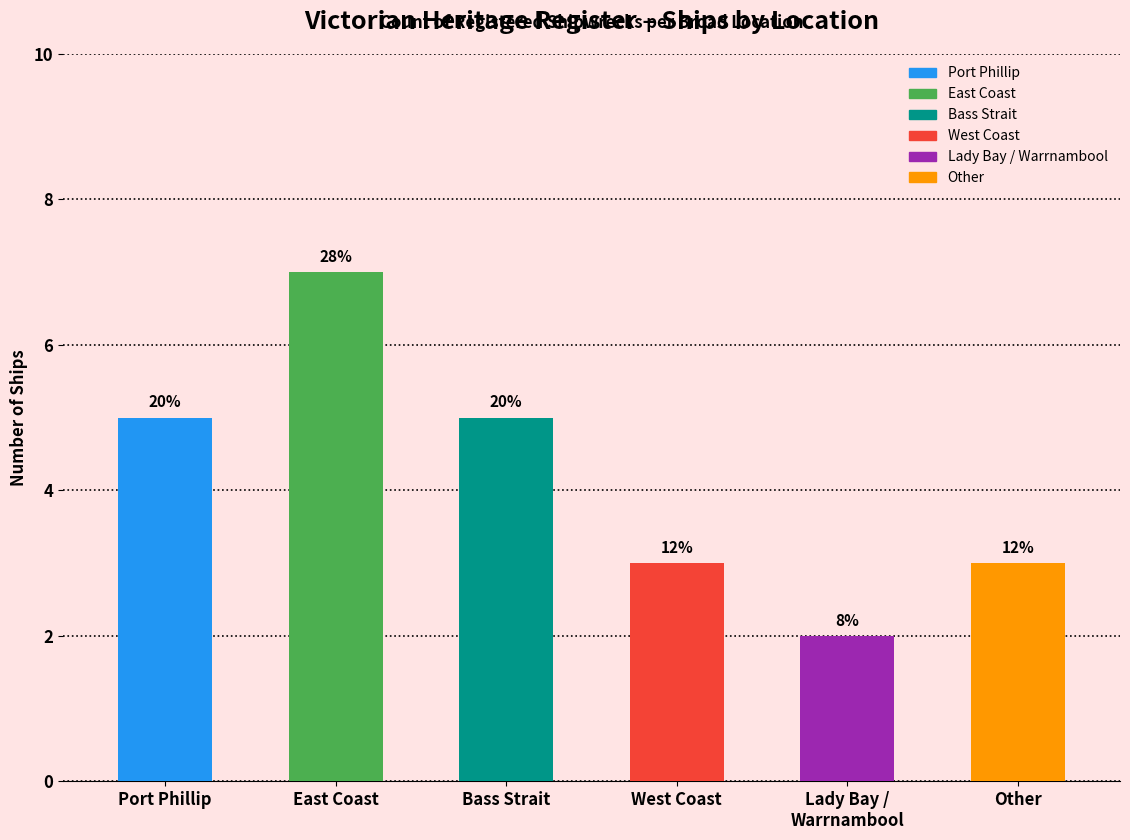

Approximately how many times larger is the value at Bass Strait compared to West Coast?

1.7